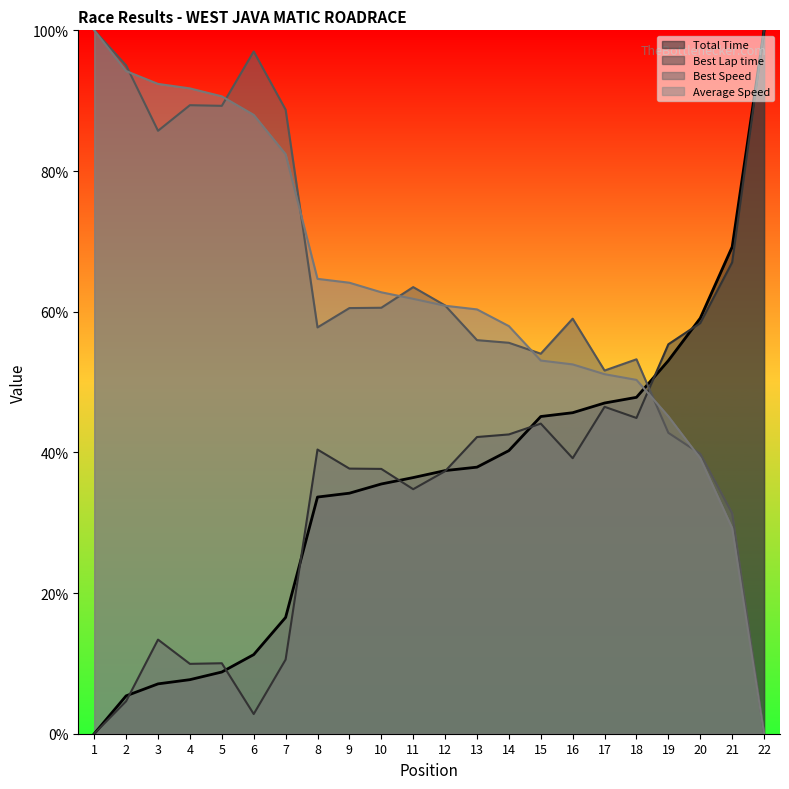

Read the Average Speed value at 1.

100.0